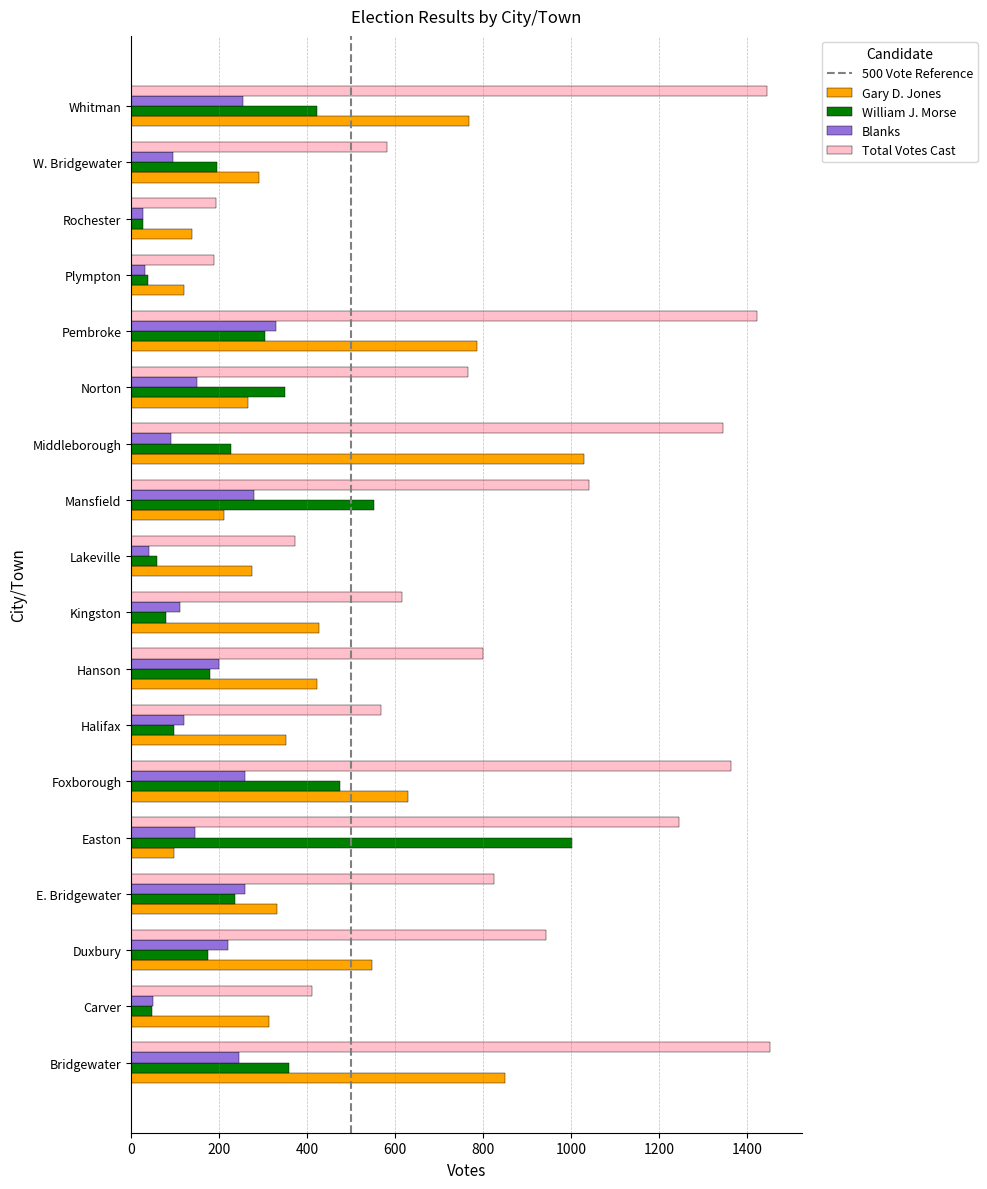

What is the highest value of the Gary D. Jones series?

1029